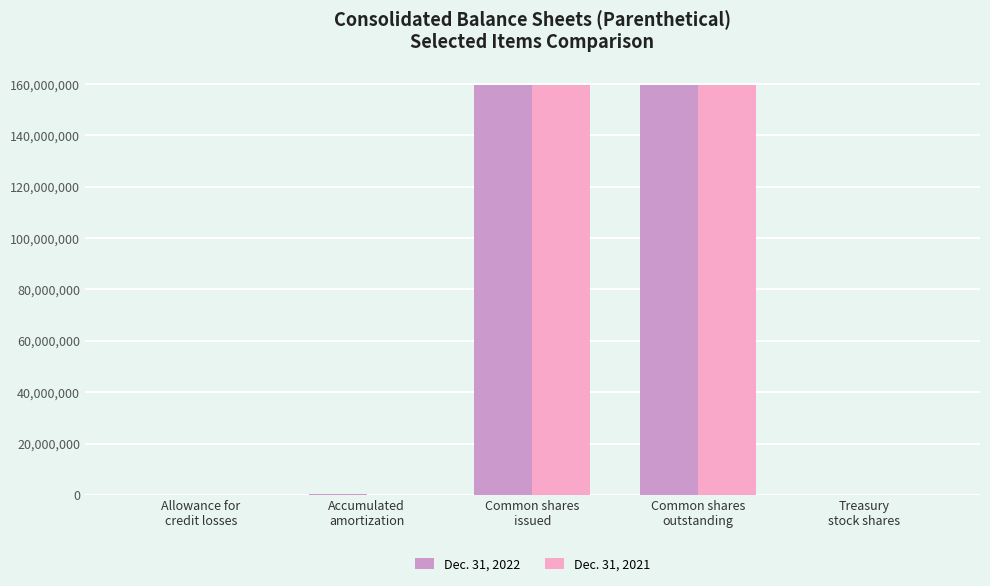

What is the greatest value displayed?

159676150